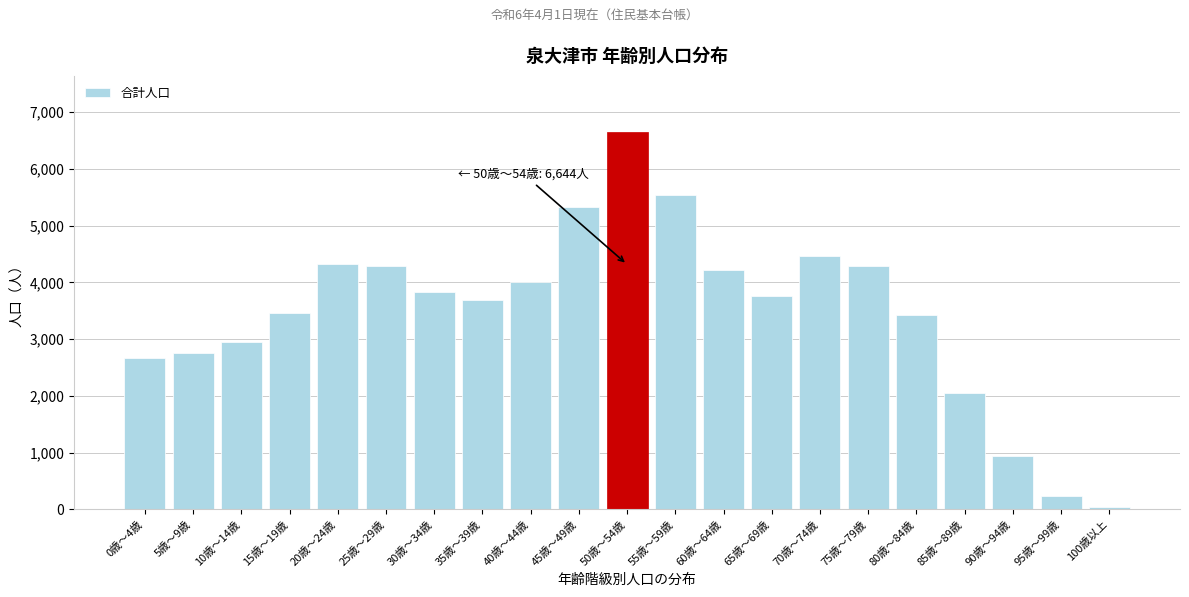

Is it true that the value at 90歳～94歳 is 944?

True